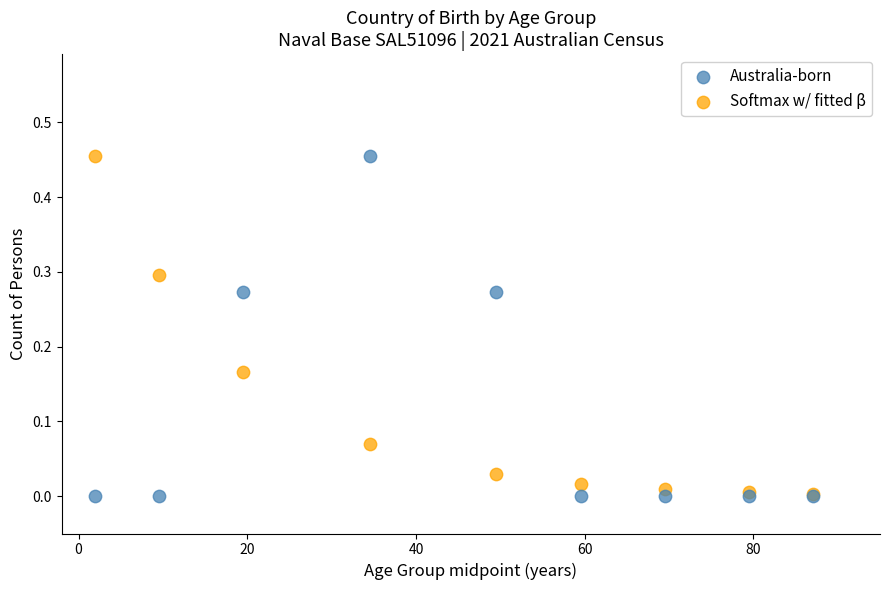

What are all the series names shown in the legend?

Australia-born, Softmax w/ fitted β